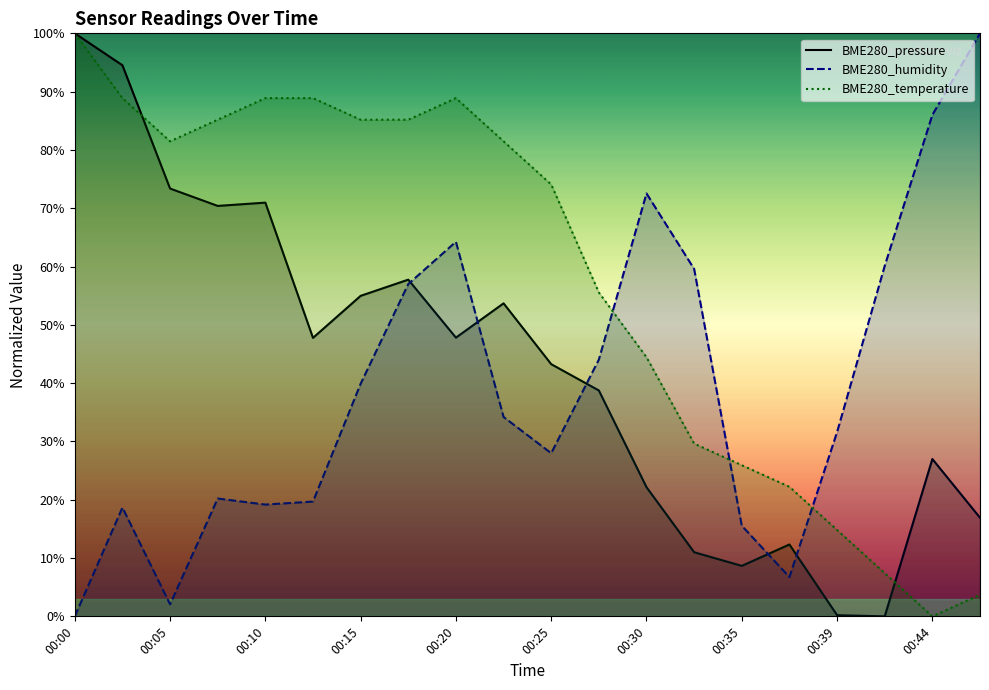

How many times do BME280_pressure and BME280_temperature cross each other?

2